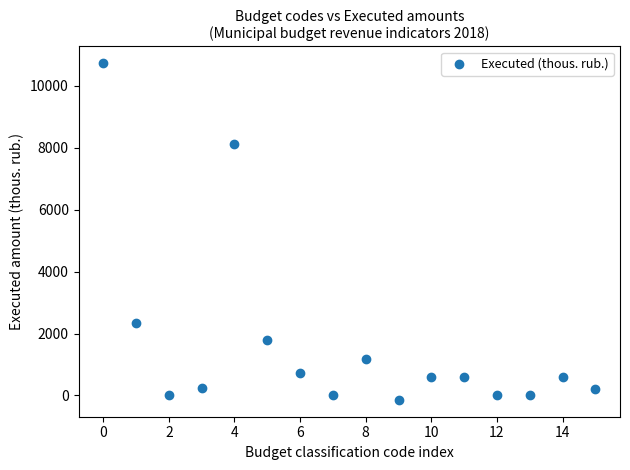

What is the range of Y values (max minus min)?

10863.2